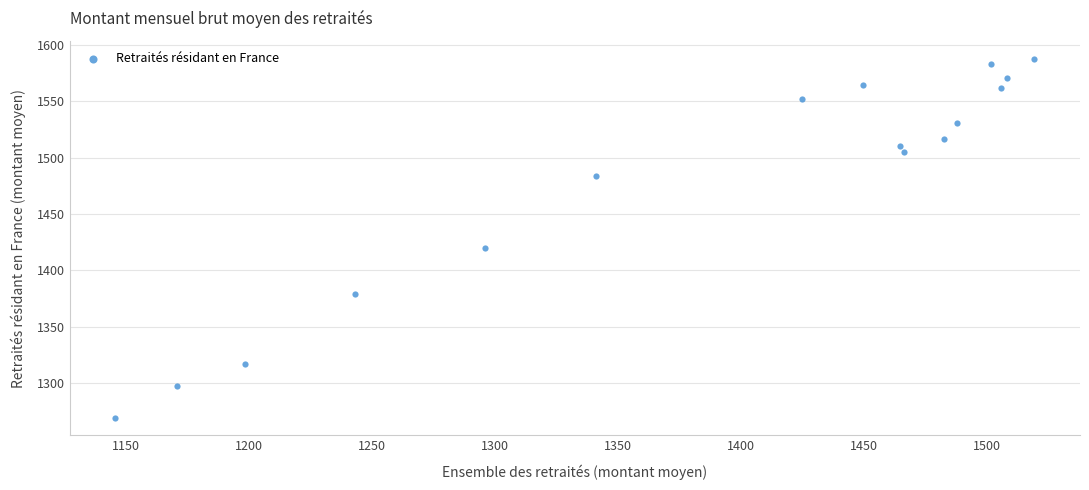

What Y value in the scatter plot is closest to 1428?

1419.8